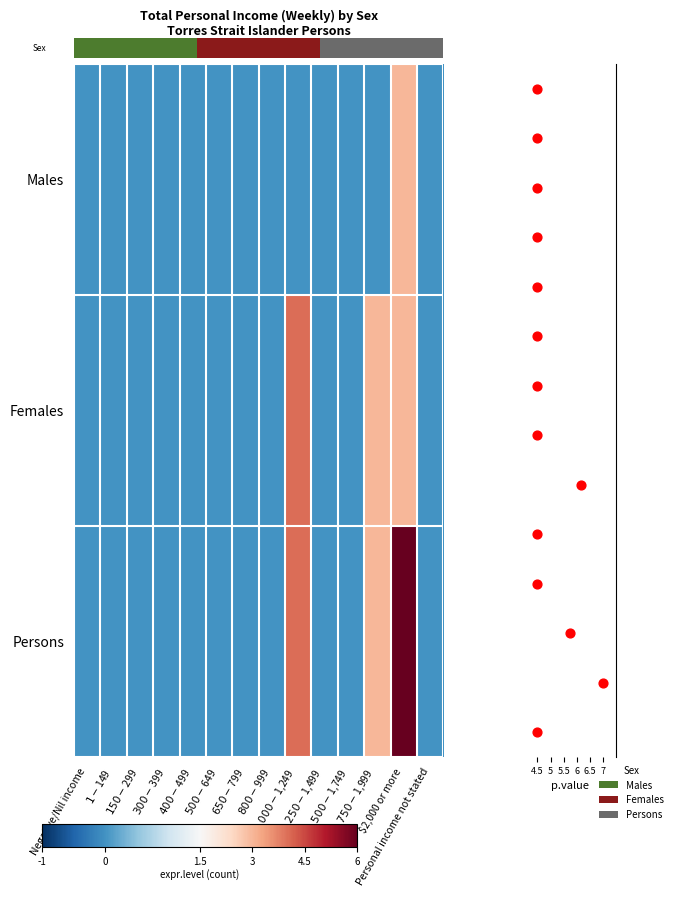

What is the average value of the Females series?

1